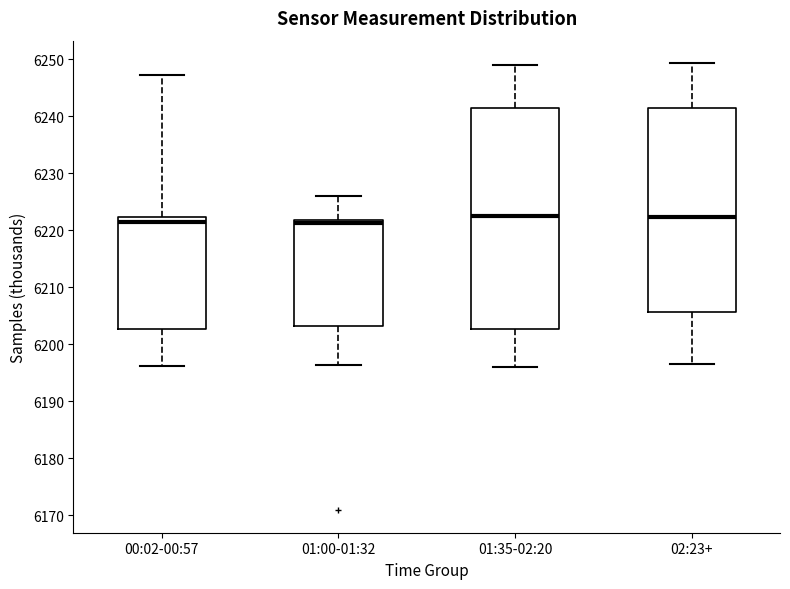

Reading left to right, read every box against the y-axis: the position of its median line, the range the box covers, and the ends of its whiskers. The values are not printed on the chart, so give them approximately, as read against the axis.

00:02-00:57: median 6221, box 6203 to 6222, whiskers 6196 to 6247
01:00-01:32: median 6221, box 6203 to 6222, whiskers 6196 to 6226
01:35-02:20: median 6222, box 6203 to 6241, whiskers 6196 to 6249
02:23+: median 6222, box 6206 to 6241, whiskers 6196 to 6249